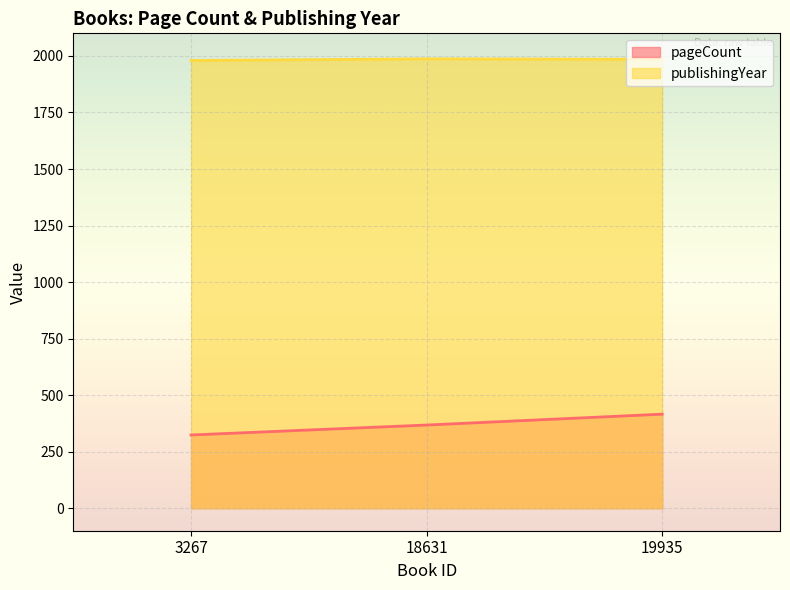

Reading right to left, transcribe all the data shown in this chart.

pageCount: 416	368	324
publishingYear: 1985	1987	1980